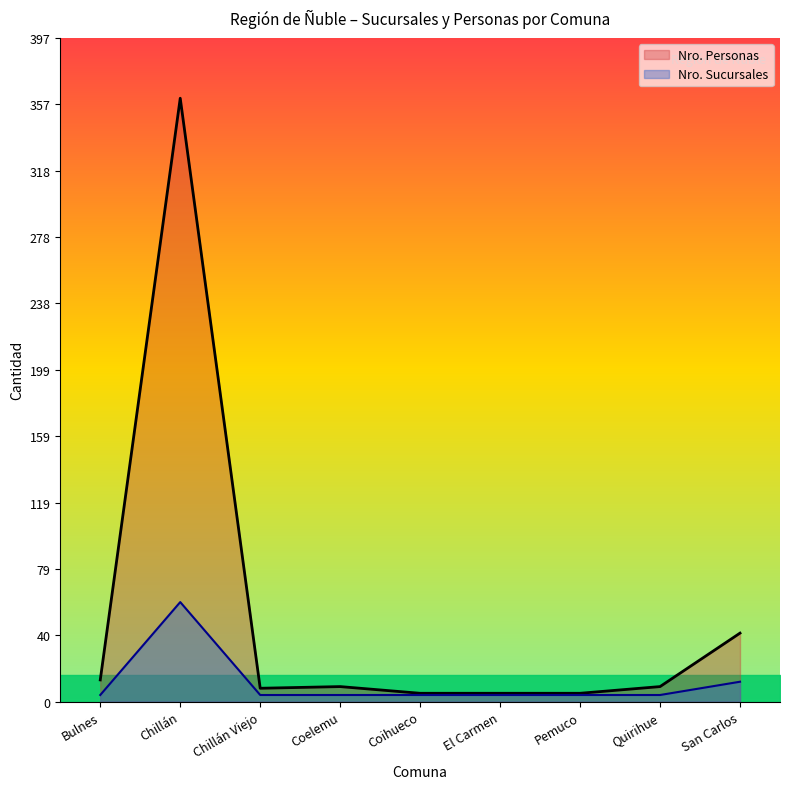

At which category is the sum across all series the highest?

Chillán